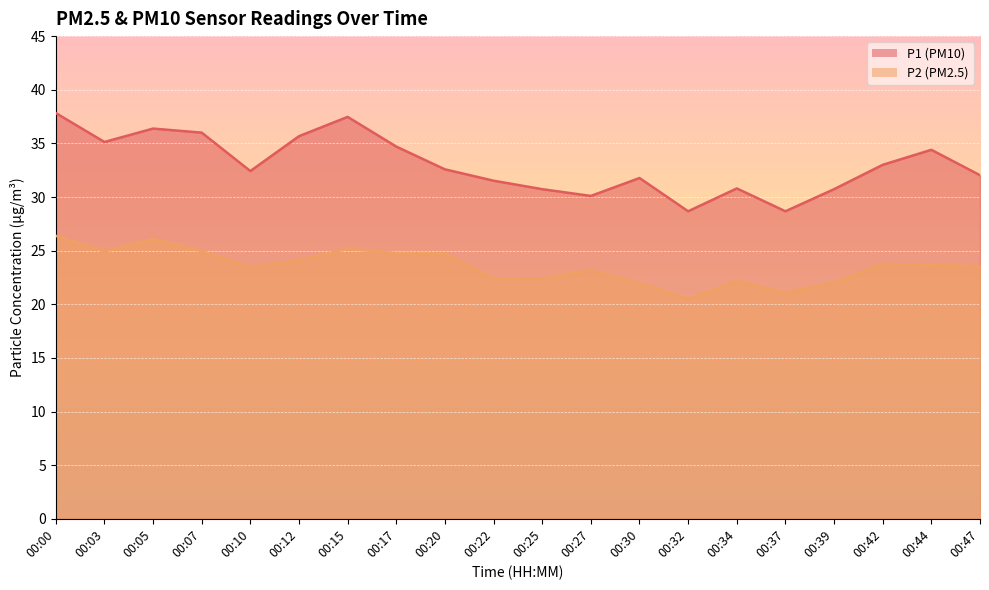

True or false: P2 has a value of 23.8 at 00:42.

True